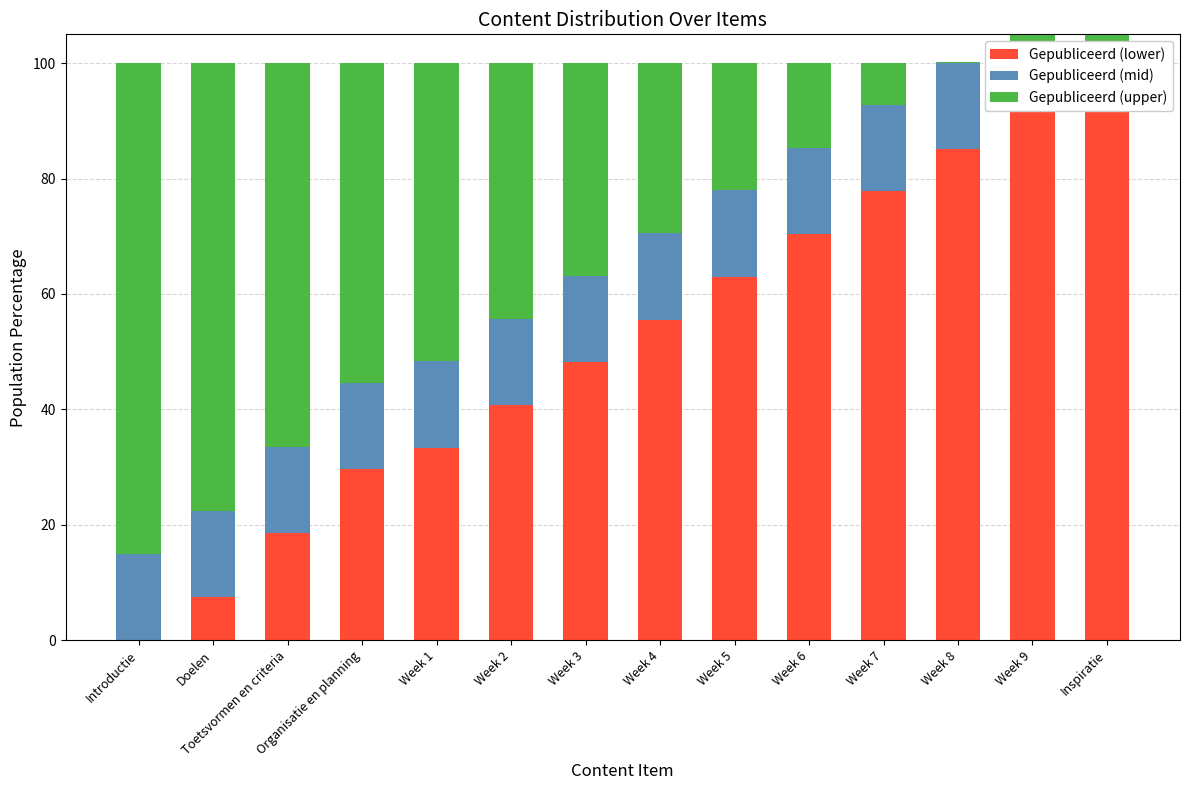

At how many categories does at least one series exceed 11?

14